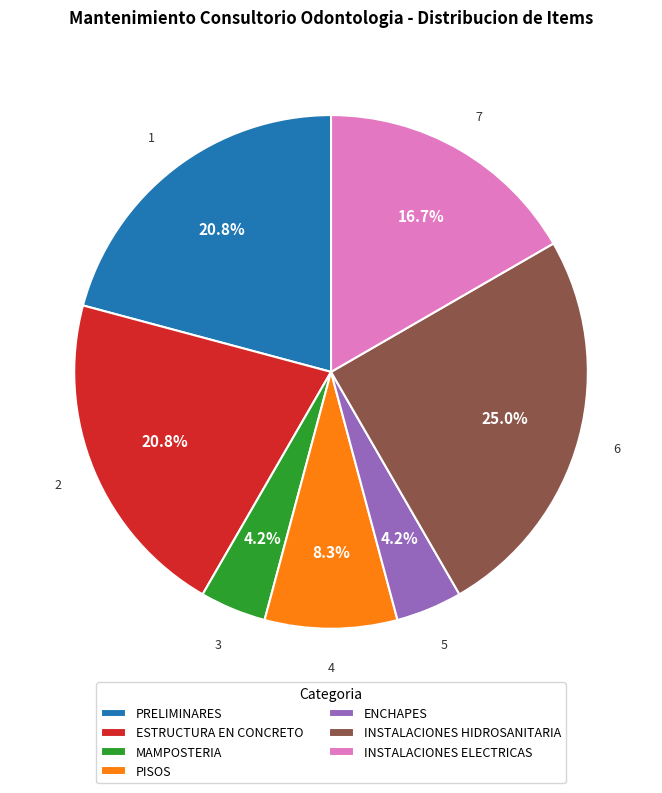

To the nearest percent, what is the combined percentage of INSTALACIONES HIDROSANITARIA and PISOS?

33%